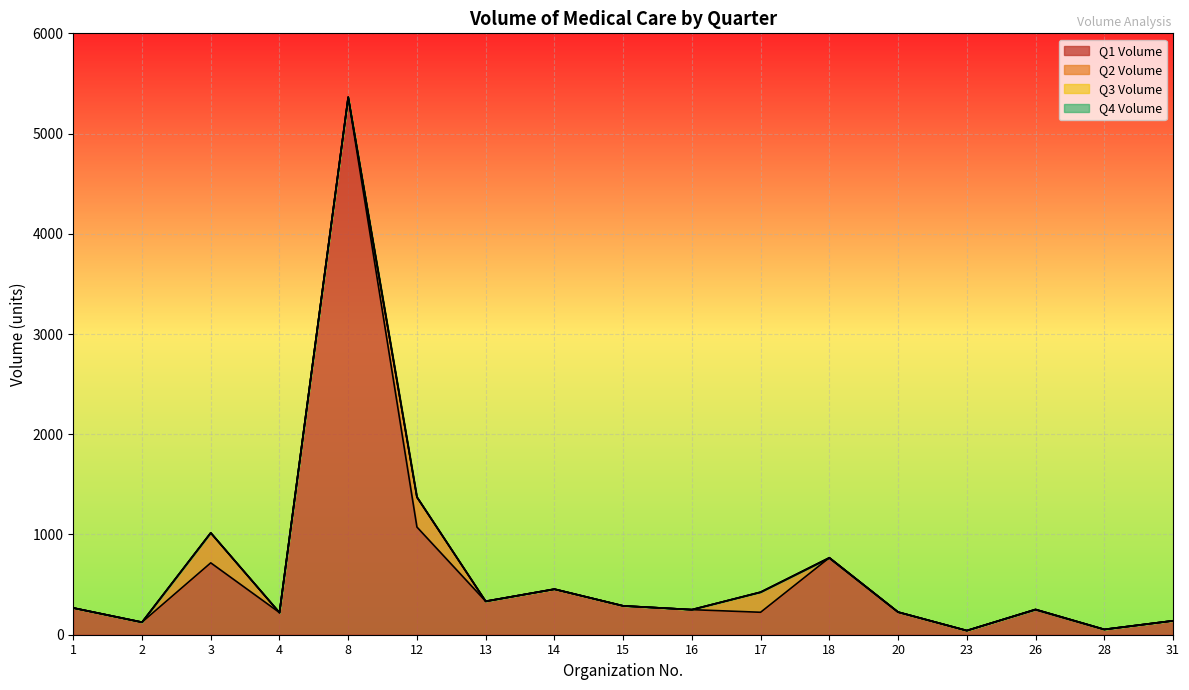

What is the difference between the highest and lowest values at 17?

201